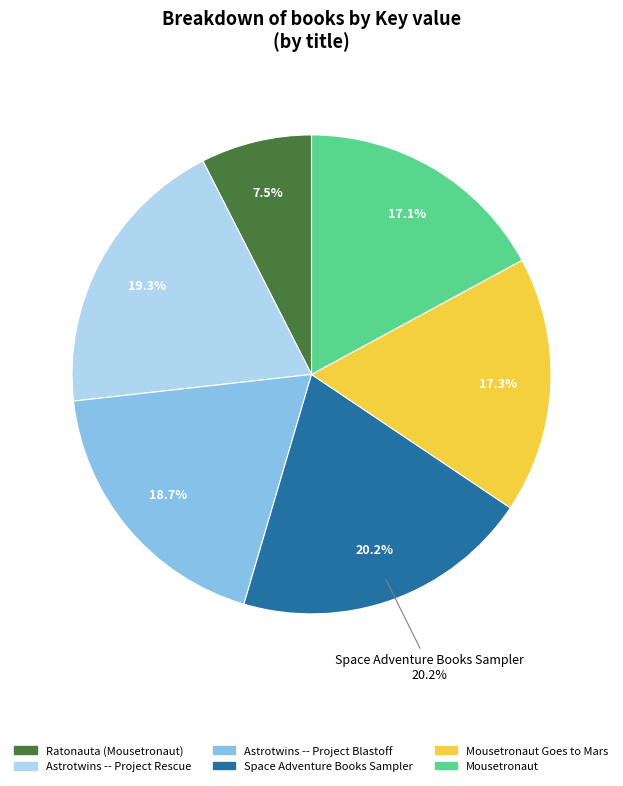

What is the smallest slice in the pie chart?

Ratonauta (Mousetronaut)